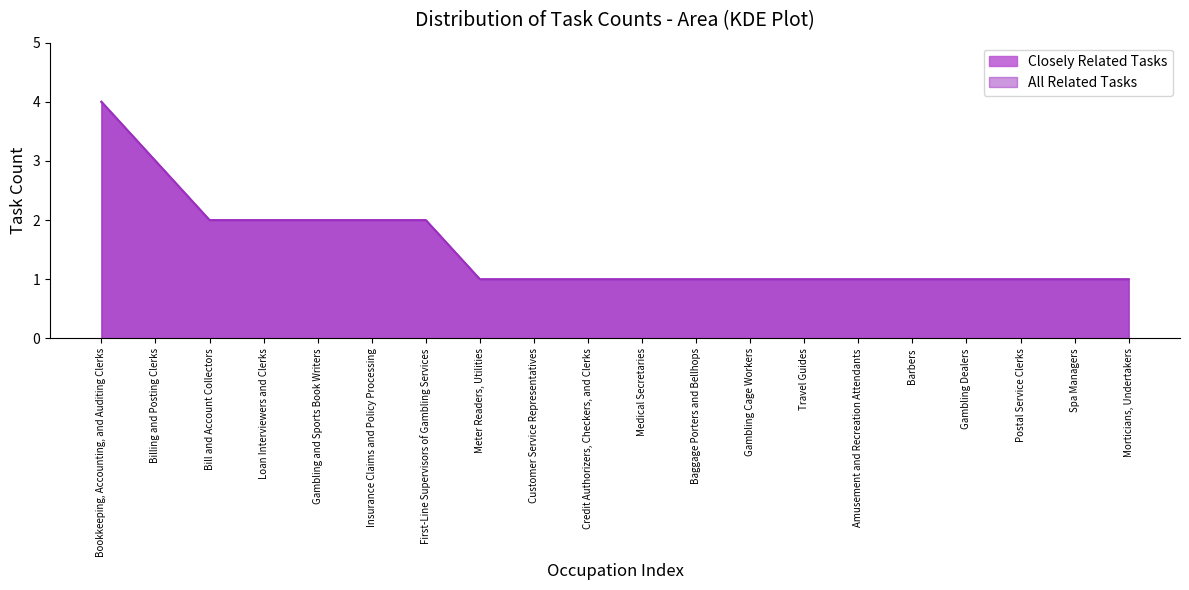

At which category is the sum across all series the highest?

Bookkeeping, Accounting, and Auditing Clerks